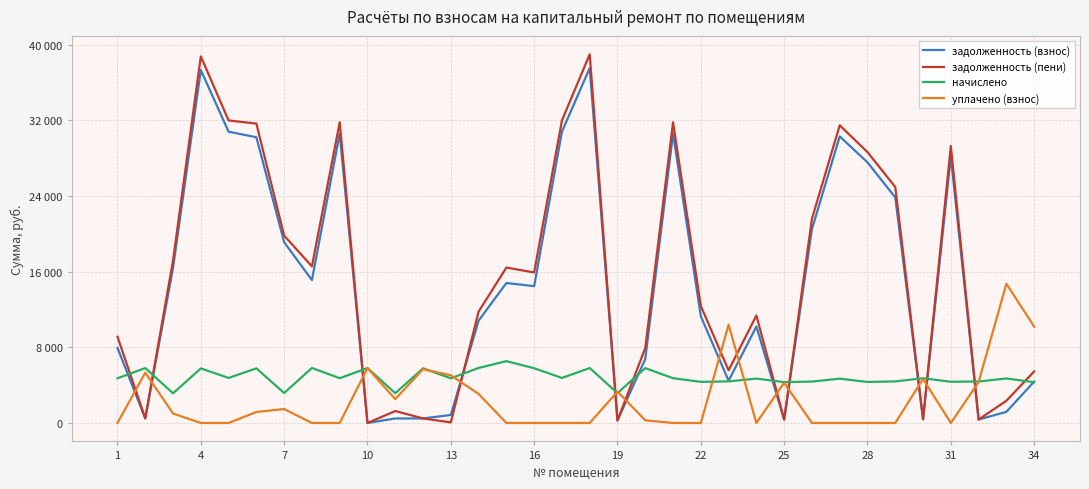

Does the chart have visible grid lines?

Yes